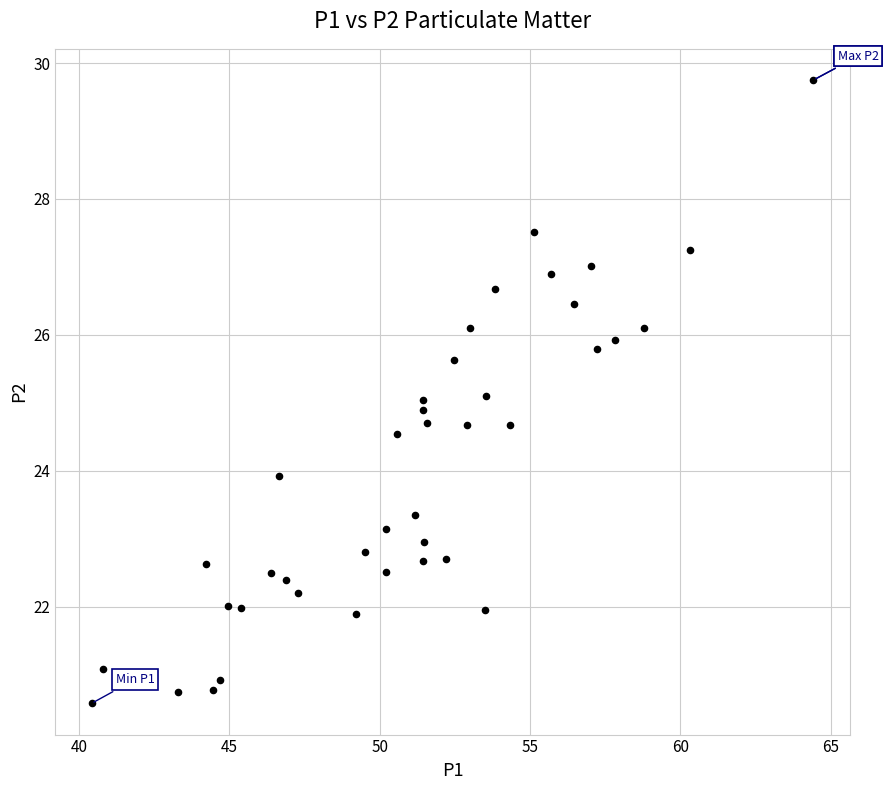

What is the range of X values (max minus min)?

24.0